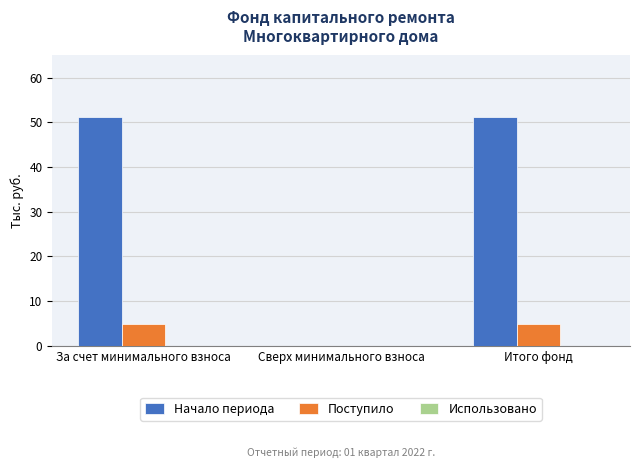

What is the total value across all series at Итого фонд?

56.0